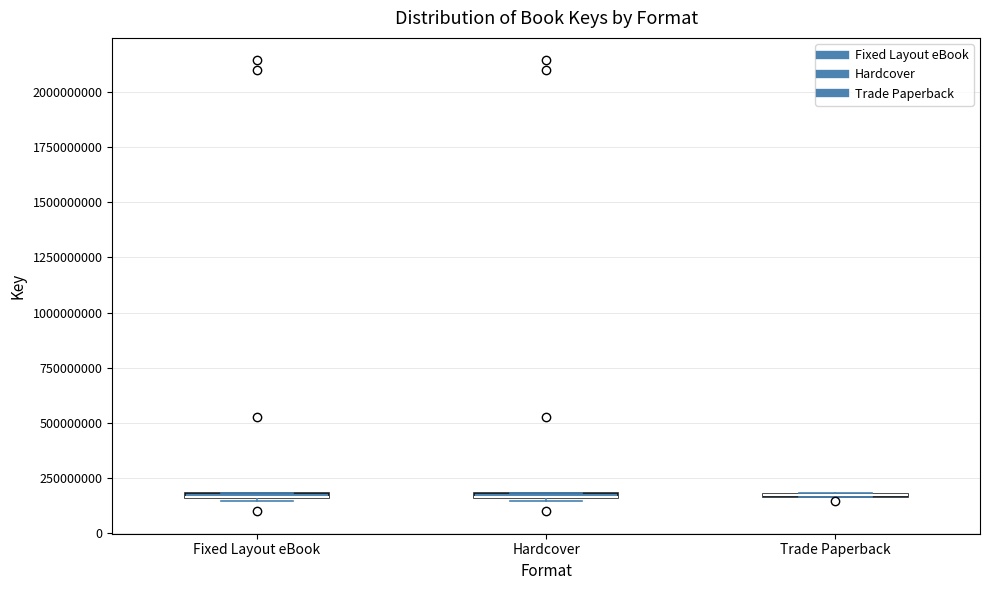

Where is the upper edge of the box for Hardcover on the y-axis? The values are not printed on the chart, so give them approximately, as read against the axis.

200000000